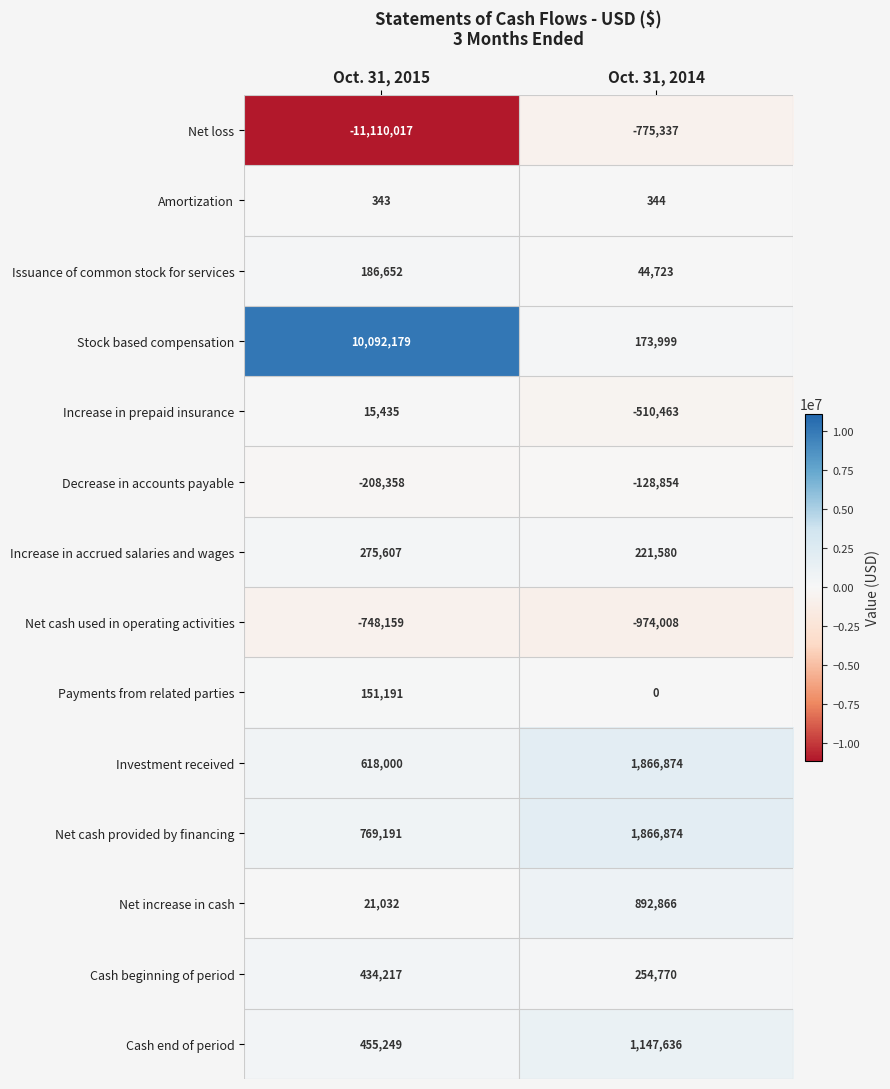

What is the total value across all series at Oct. 31, 2015?

952562